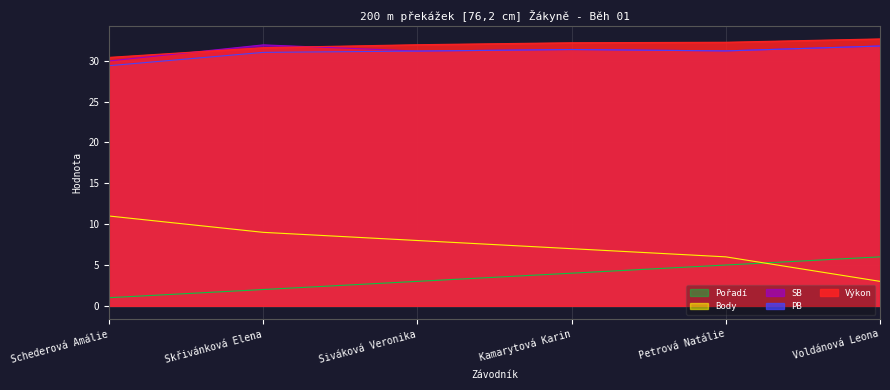

Reading left to right, list all the values displayed in this chart.

Pořadí: 1.0	2.0	3.0	4.0	5.0	6.0
Výkon: 30.4	31.6	32.0	32.2	32.3	32.7
Body: 11.0	9.0	8.0	7.0	6.0	3.0
PB: 29.4	31.0	31.2	31.4	31.2	31.8
SB: 30.0	31.9	31.2	31.4	31.2	31.8